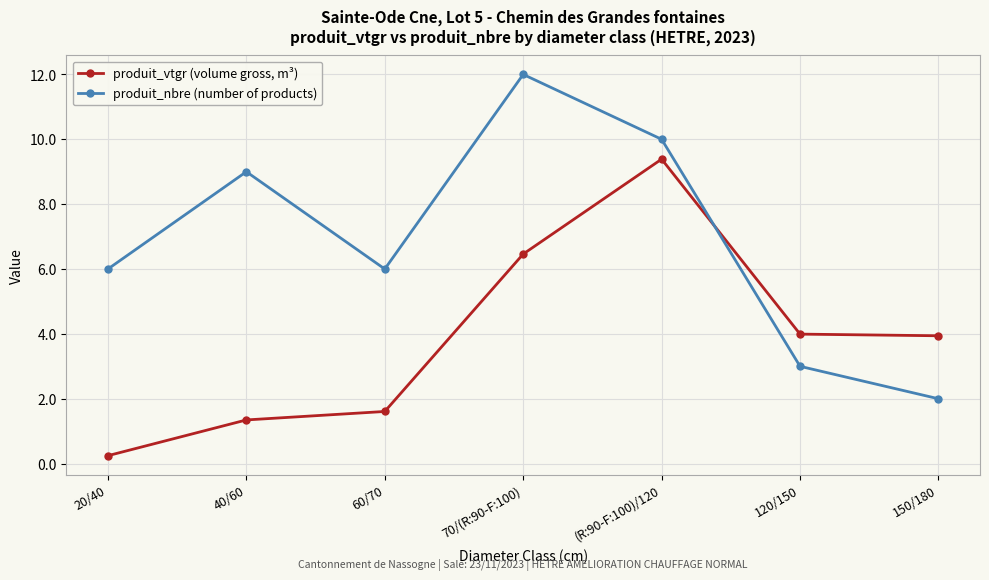

Which category has the highest value across all series?

70/(R:90-F:100)